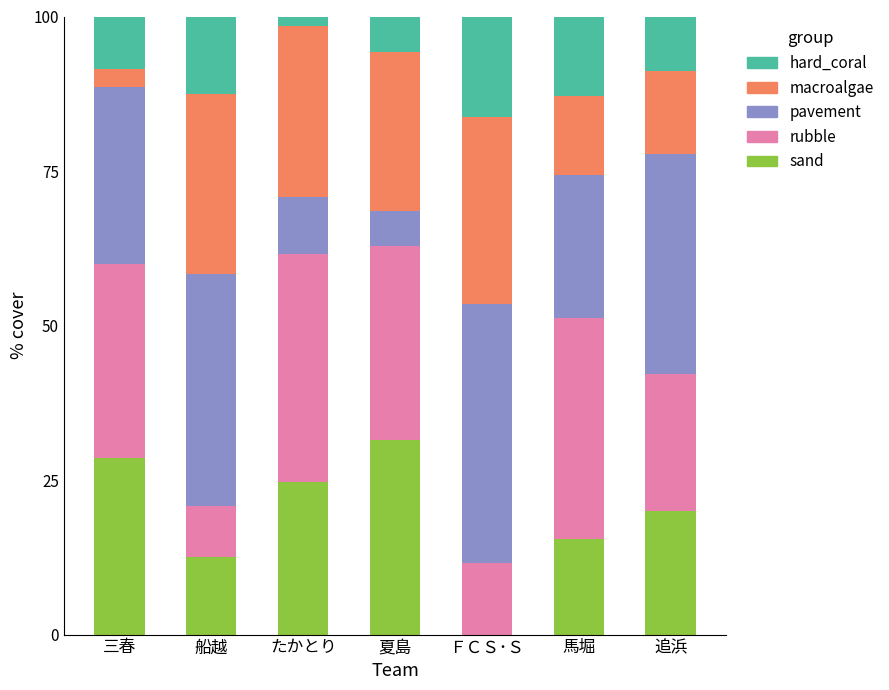

What is the total value across all series at 追浜?

100.0